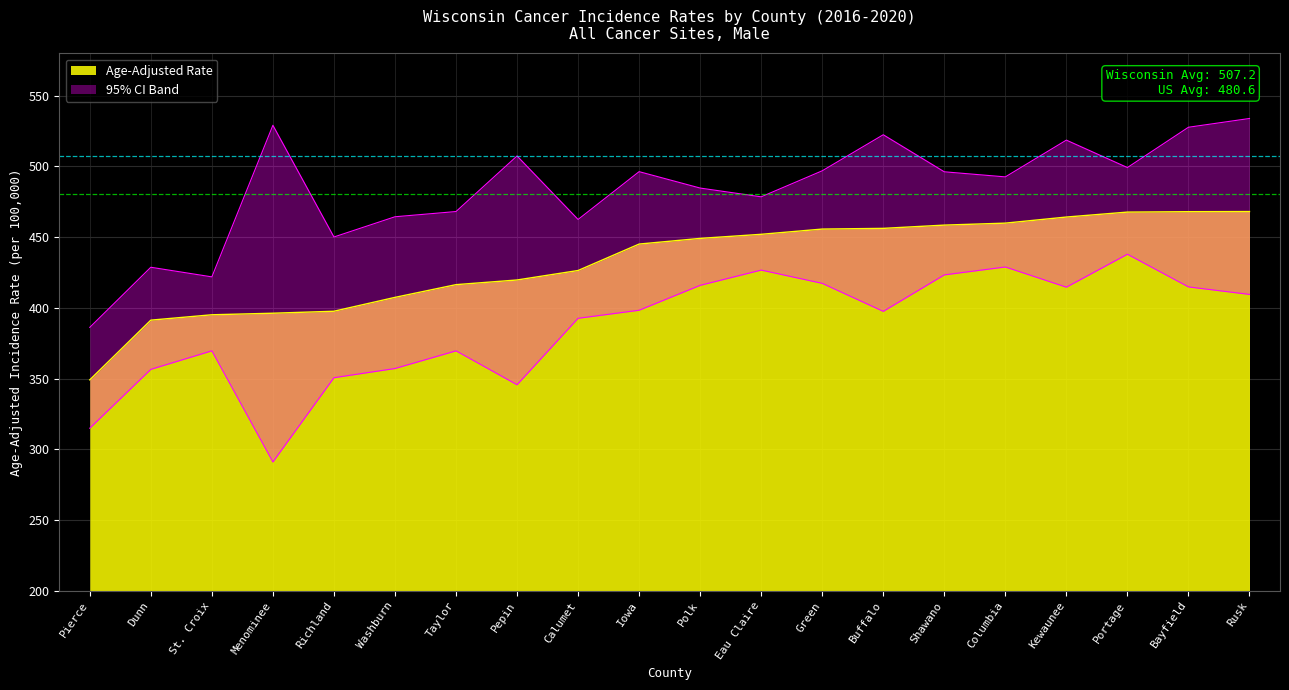

What is the difference between the highest and lowest values at Taylor?

98.5